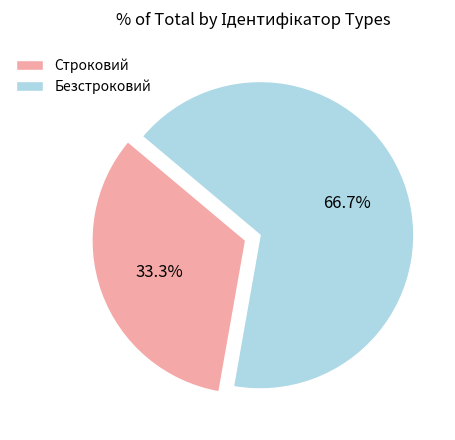

Which has a higher value, Строковий or Безстроковий?

Безстроковий